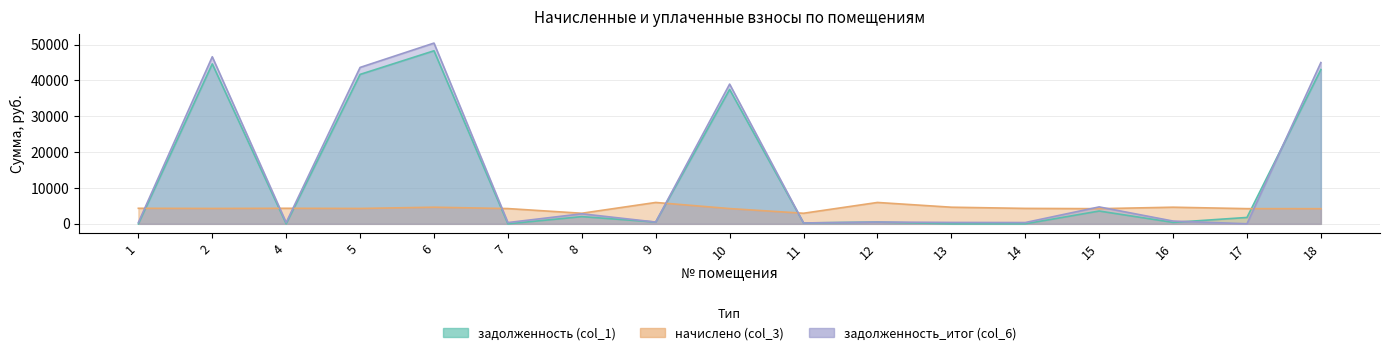

Where do задолженность (col_1) and задолженность_итог (col_6) first cross each other?

16 and 17